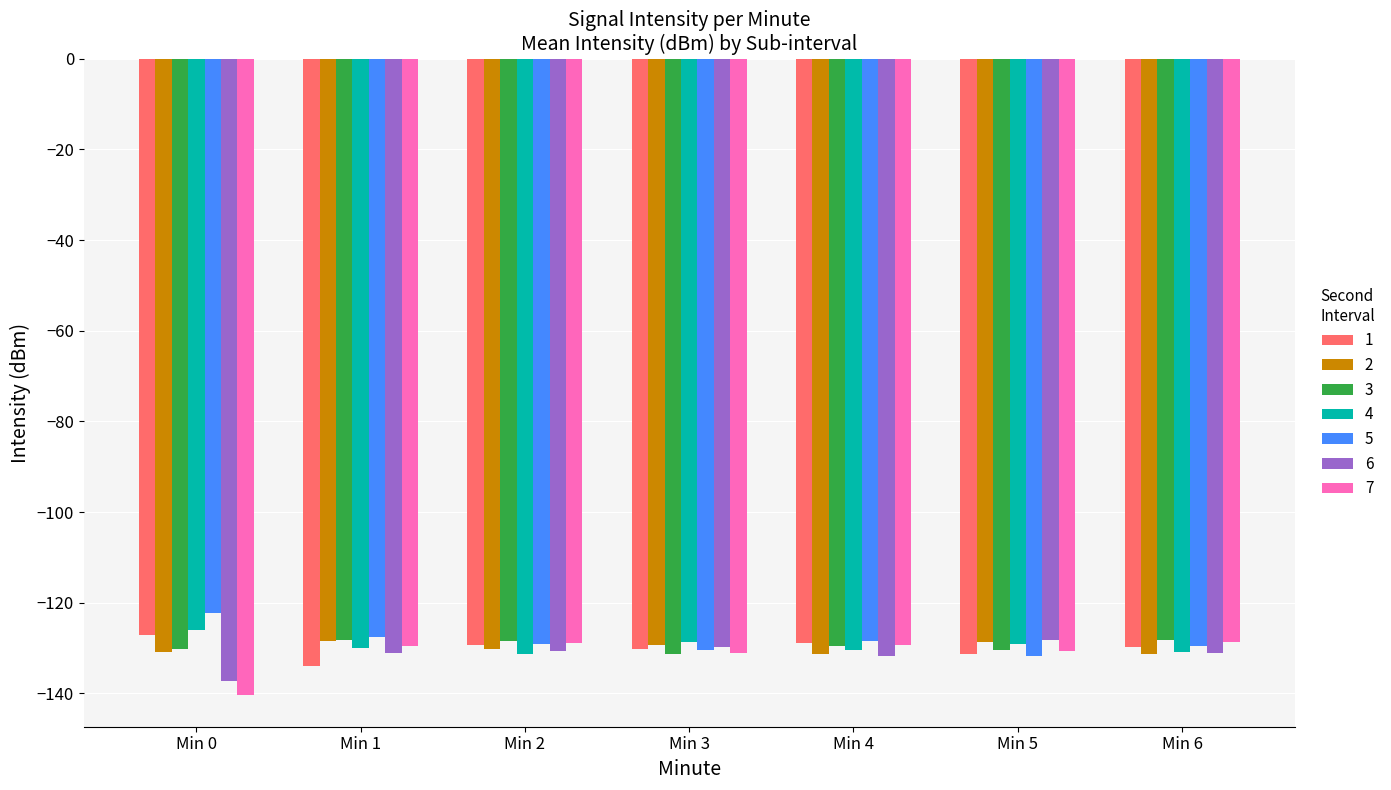

What is the spread (max minus min) of values at Min 6?

3.2